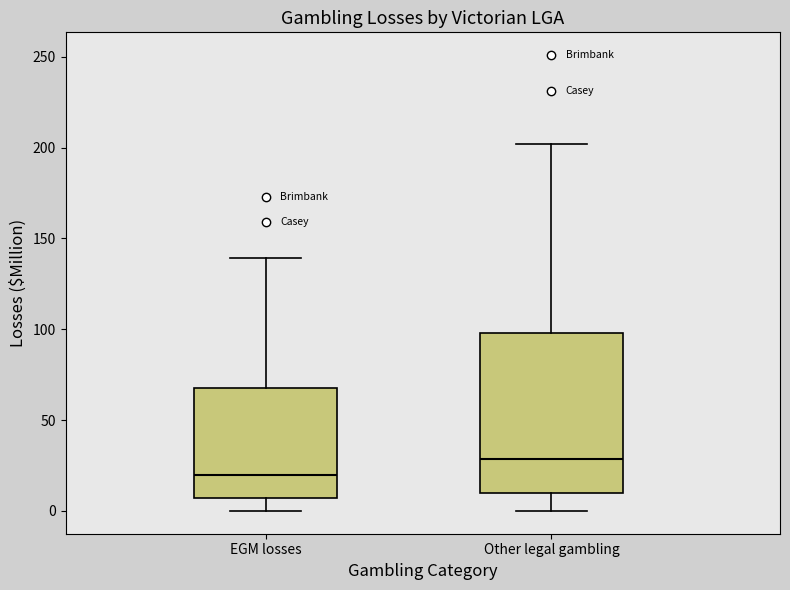

Reading left to right, transcribe this box plot: for each box, give where its median line is, the range the box spans, and where its two whiskers end, as read against the y-axis. The values are not printed on the chart, so give them approximately, as read against the axis.

EGM losses: median 20, box 5 to 70, whiskers 0 to 140
Other legal gambling: median 30, box 10 to 100, whiskers 0 to 200